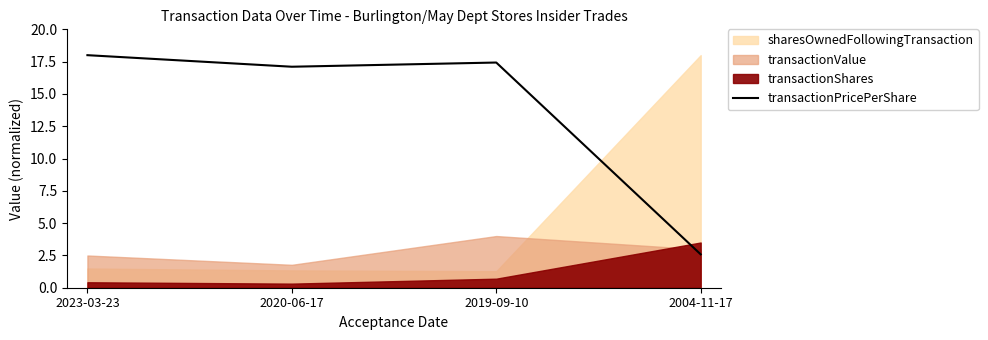

Where is the first local maximum for transactionPricePerShare?

2019-09-10